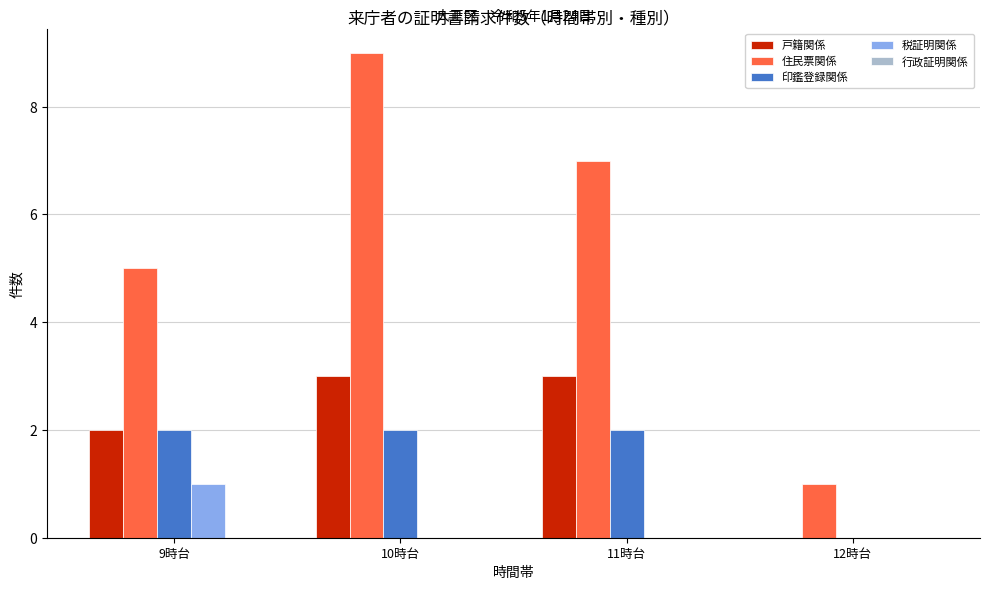

At which category is the sum across all series the highest?

10時台